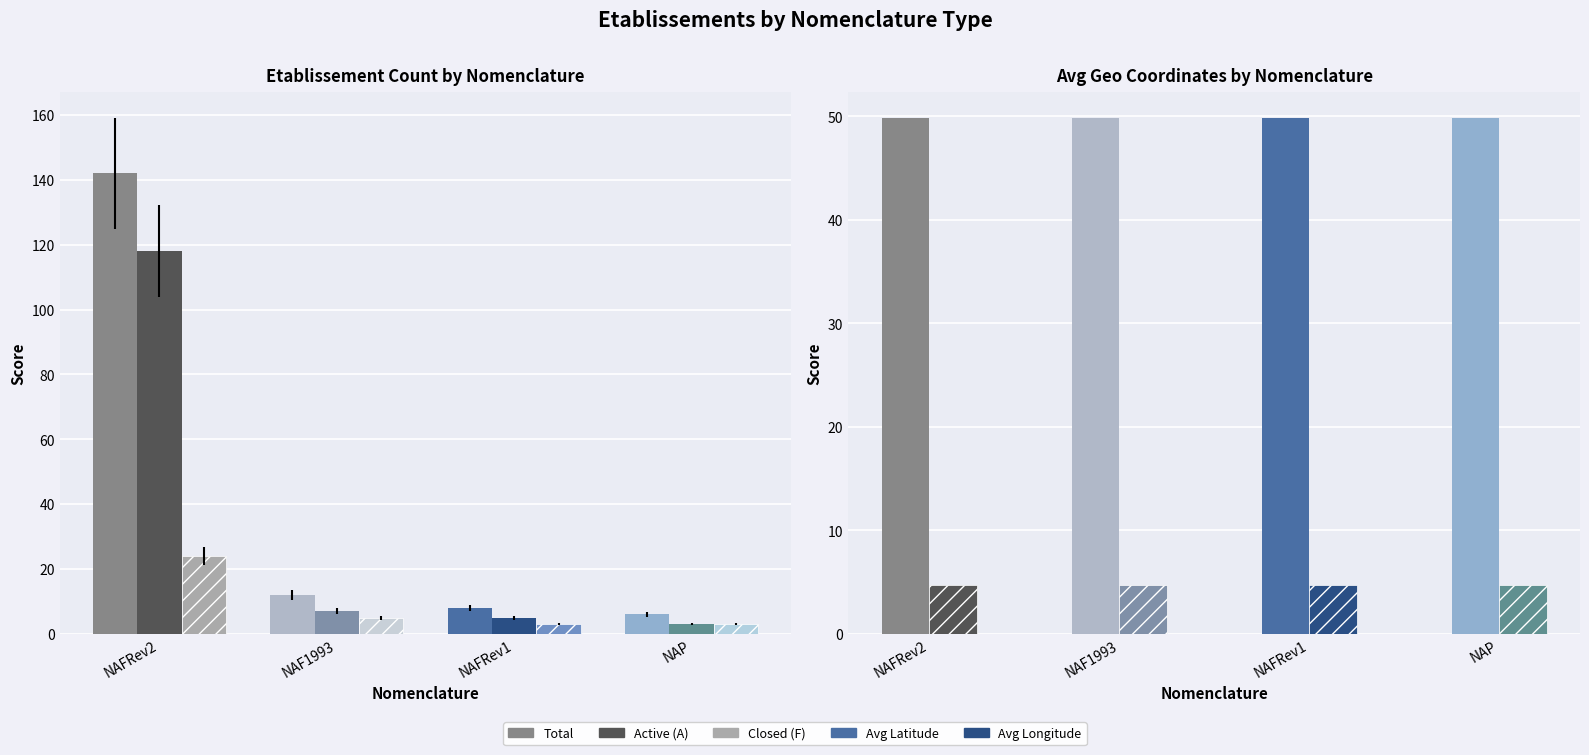

What is the difference between the highest and lowest values at NAF1993?

45.1